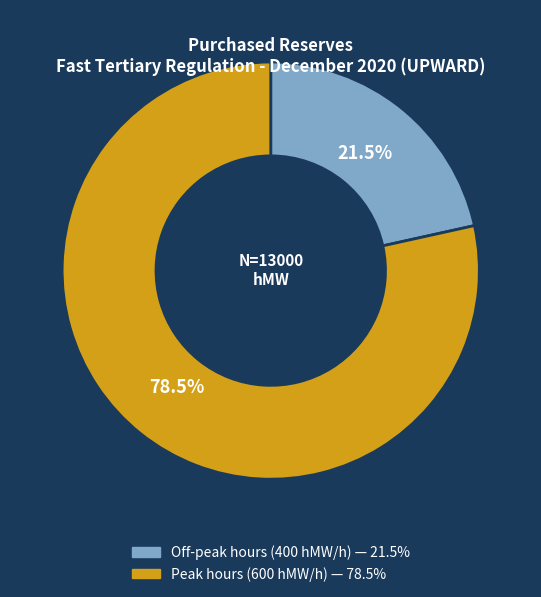

Count the number of slices in the pie.

2